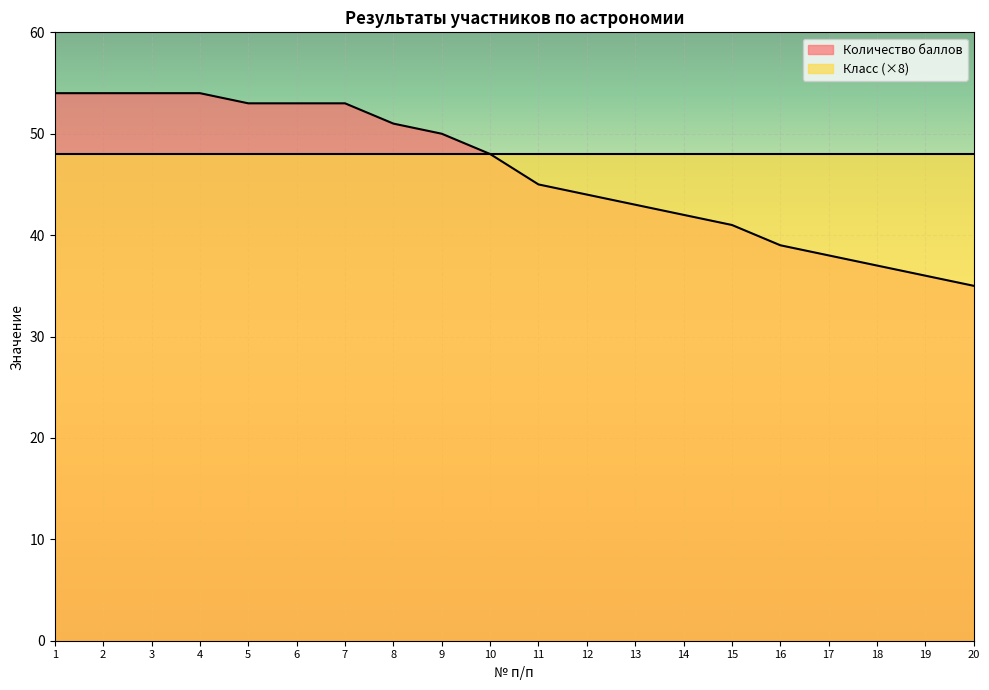

What value does the data have at 12, to the nearest 10?

40